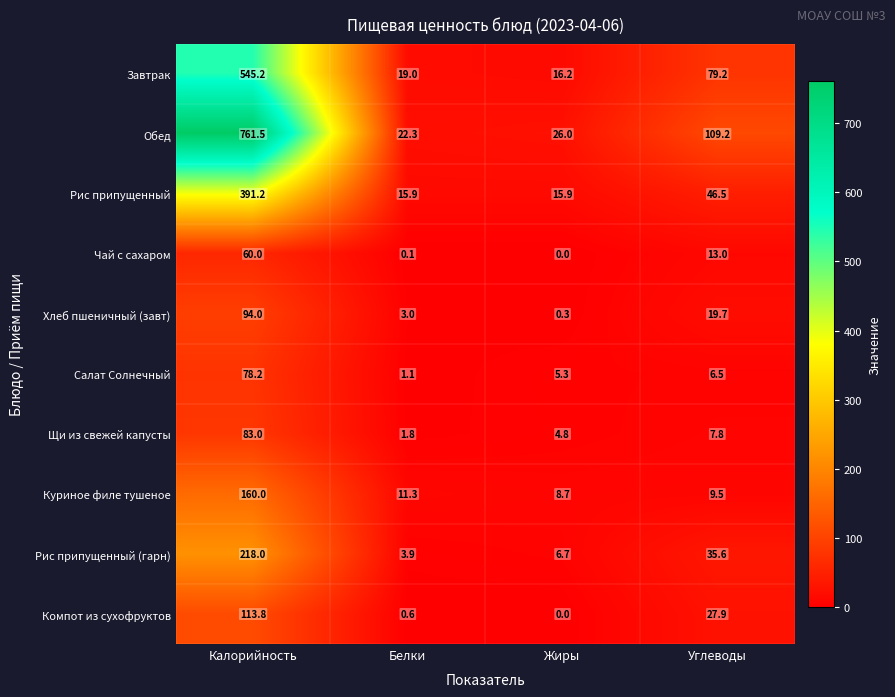

The Компот из сухофруктов series shows 1.0 at Белки. True or false?

False